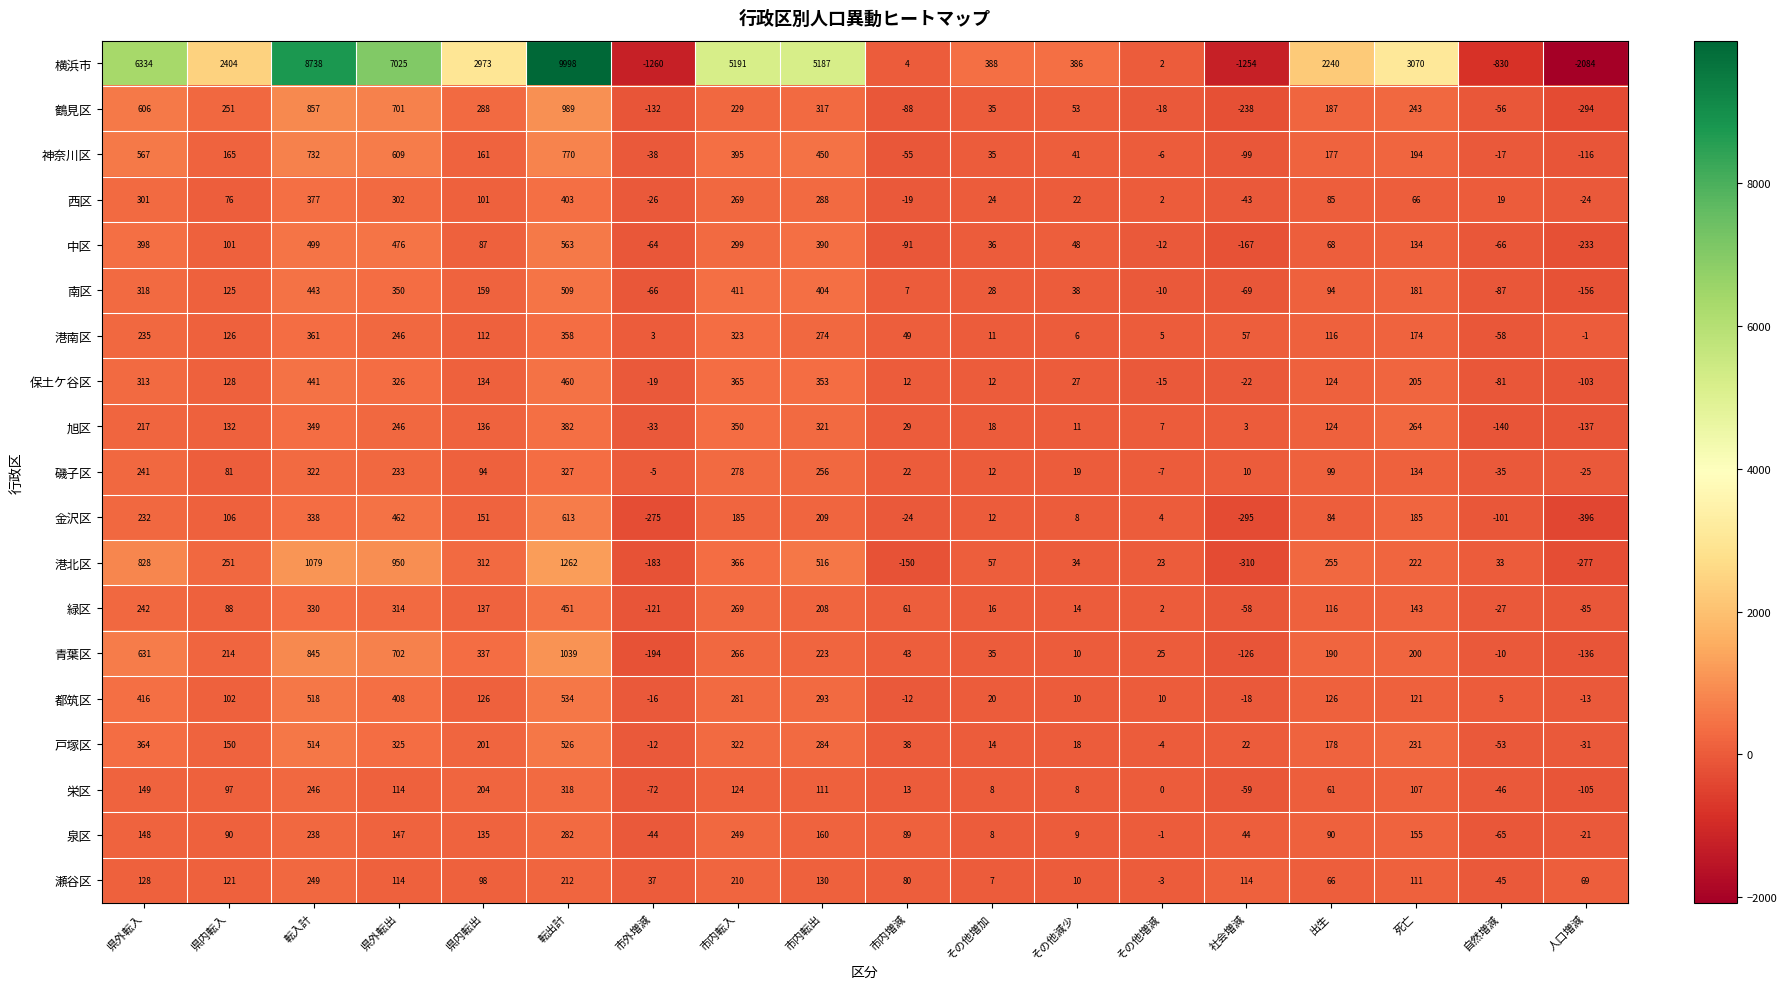

Rank the series by their maximum value, from highest to lowest.

横浜市, 港北区, 青葉区, 鶴見区, 神奈川区, 金沢区, 中区, 都筑区, 戸塚区, 南区, 保土ケ谷区, 緑区, 西区, 旭区, 港南区, 磯子区, 栄区, 泉区, 瀬谷区